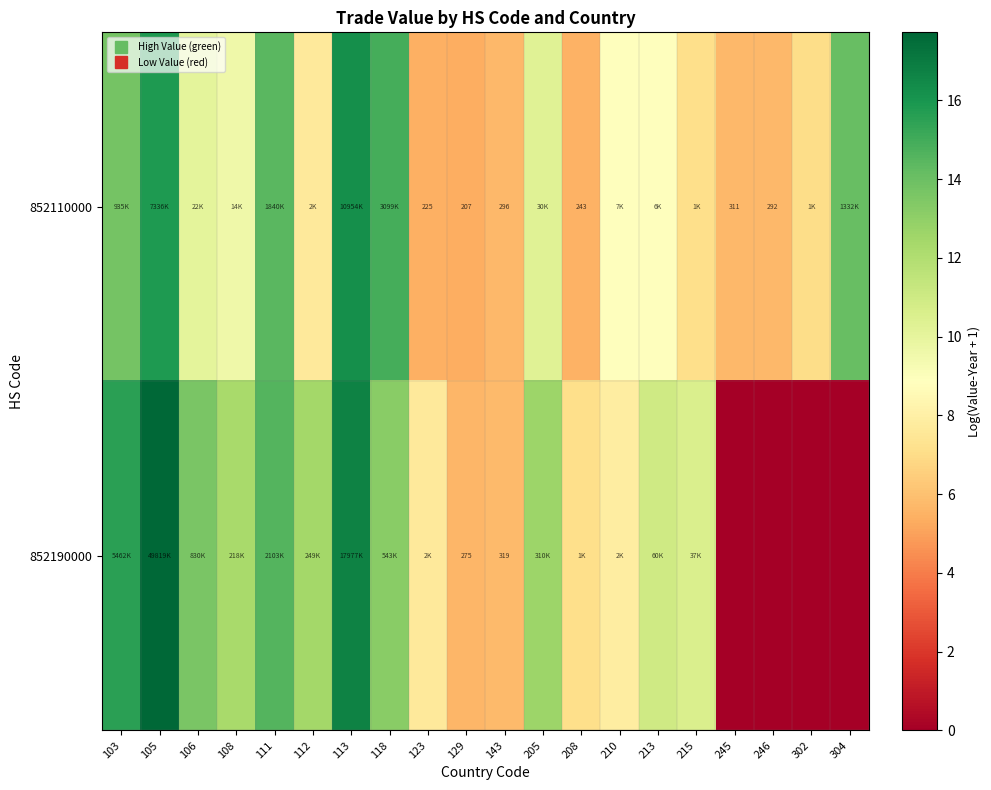

The 852190000 series shows 1.2 at 143. True or false?

False